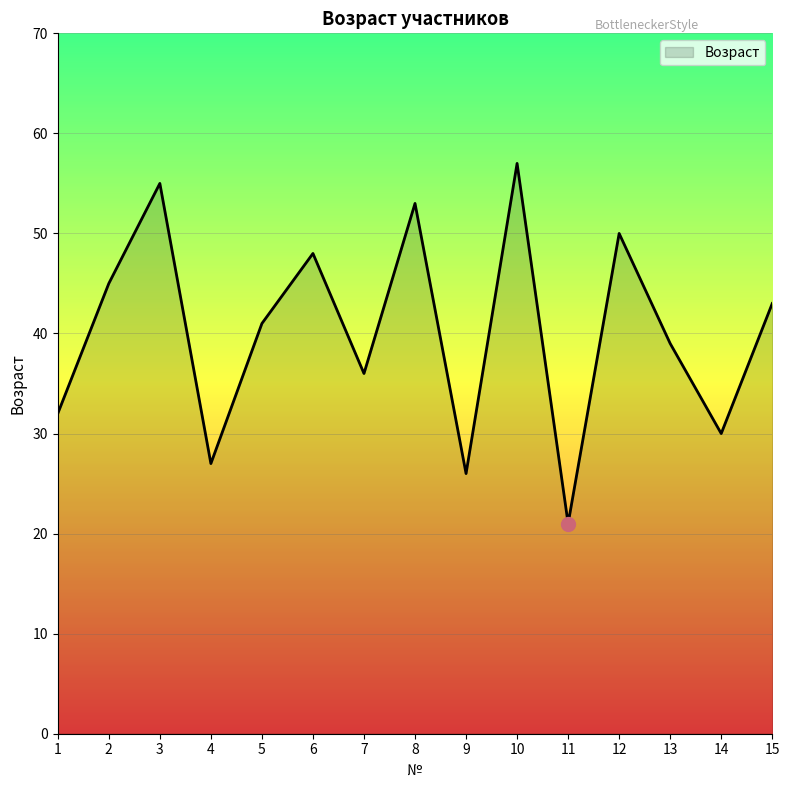

At which category does the data reach its first local peak?

3